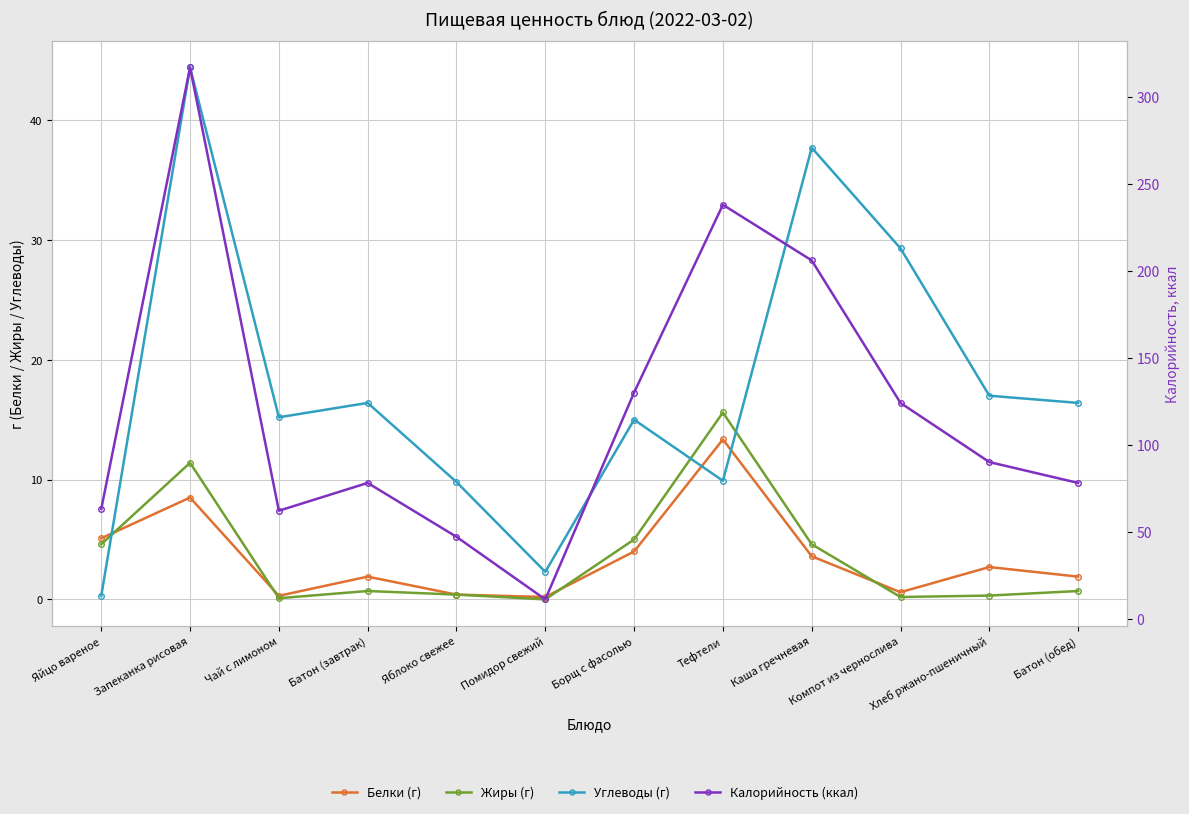

At which category is the sum across all series the highest?

Запеканка рисовая